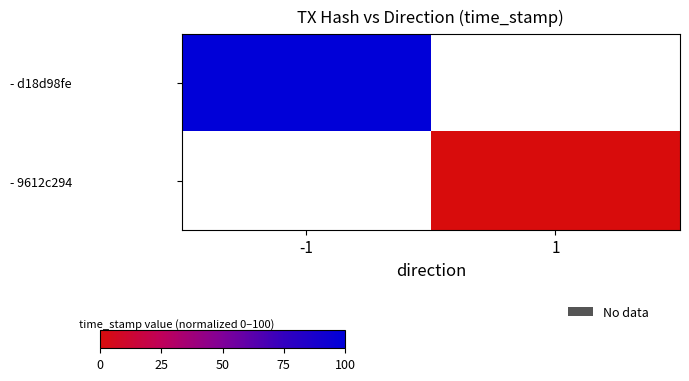

Which has a higher value, 1 or -1?

-1